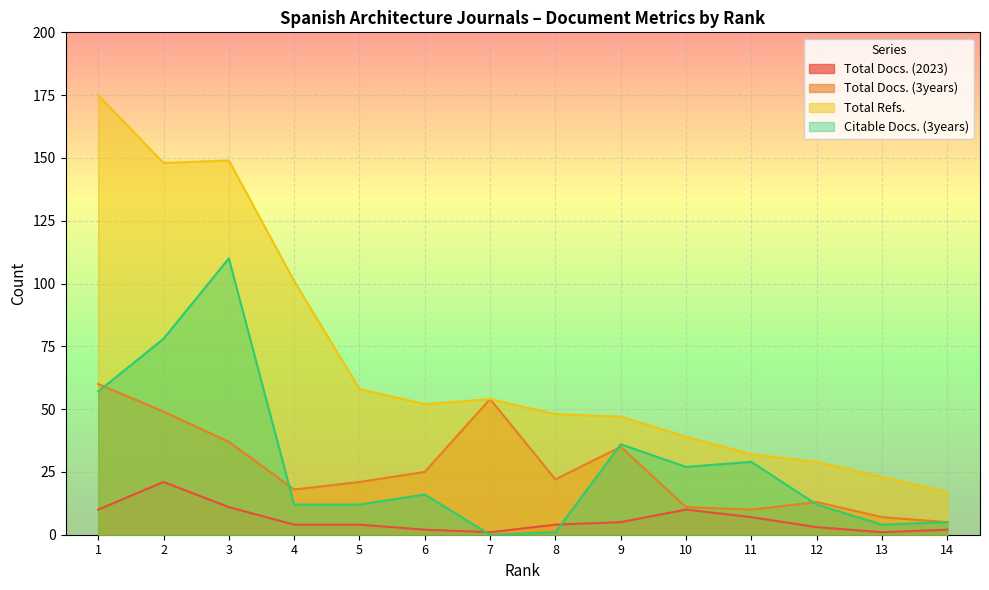

Reading left to right, what are all the values shown in this chart?

Total Docs. (2023): 1=10	2=21	3=11	4=4	5=4	6=2	7=1	8=4	9=5	10=10	11=7	12=3	13=1	14=2
Total Docs. (3years): 1=60	2=49	3=37	4=18	5=21	6=25	7=54	8=22	9=35	10=11	11=10	12=13	13=7	14=5
Total Refs.: 1=175	2=148	3=149	4=101	5=58	6=52	7=54	8=48	9=47	10=39	11=32	12=29	13=23	14=17
Citable Docs. (3years): 1=57	2=78	3=110	4=12	5=12	6=16	7=0	8=1	9=36	10=27	11=29	12=12	13=4	14=5